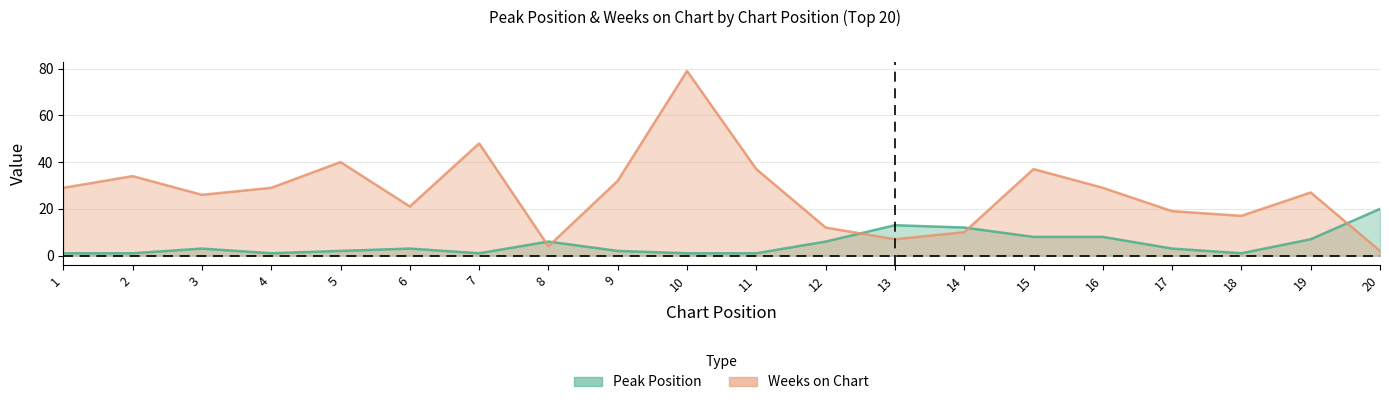

At which label does Peak Position reach its minimum?

1